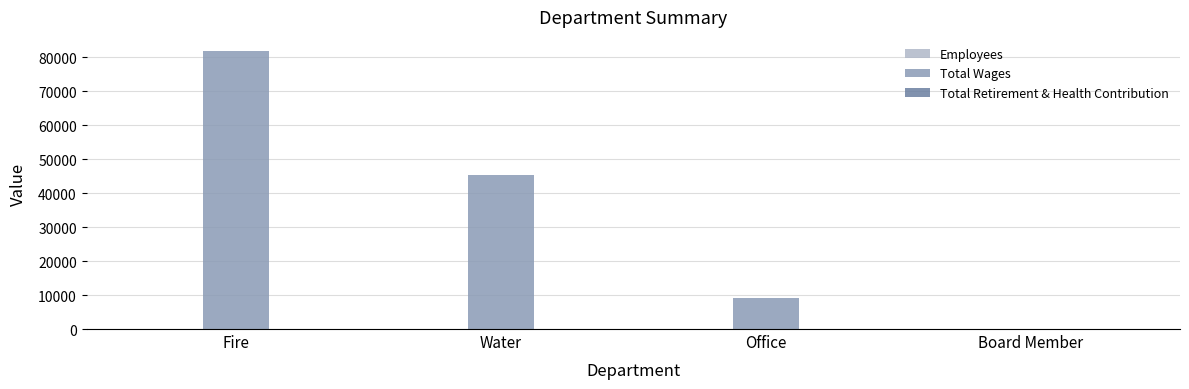

How many groups of bars are there?

4